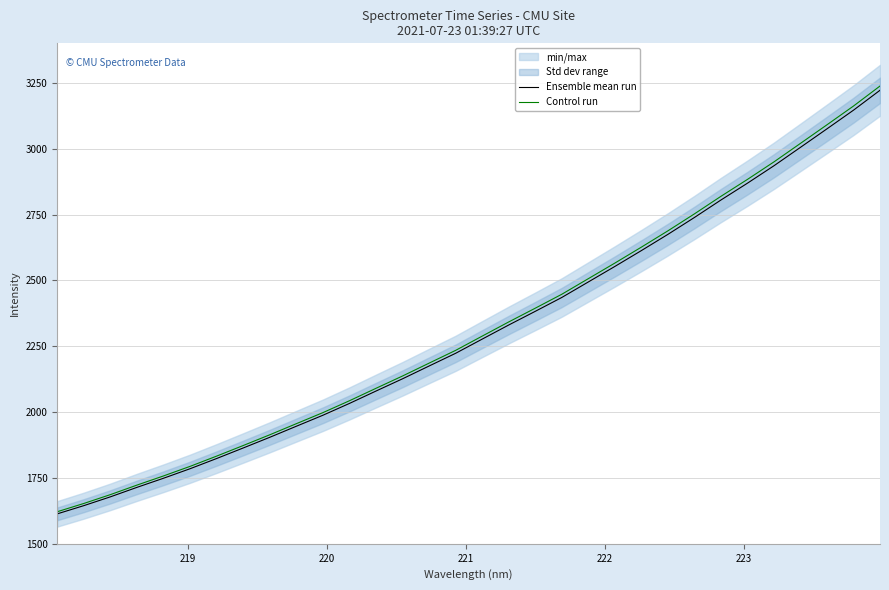

What is the highest value of the Control run series?

3237.9